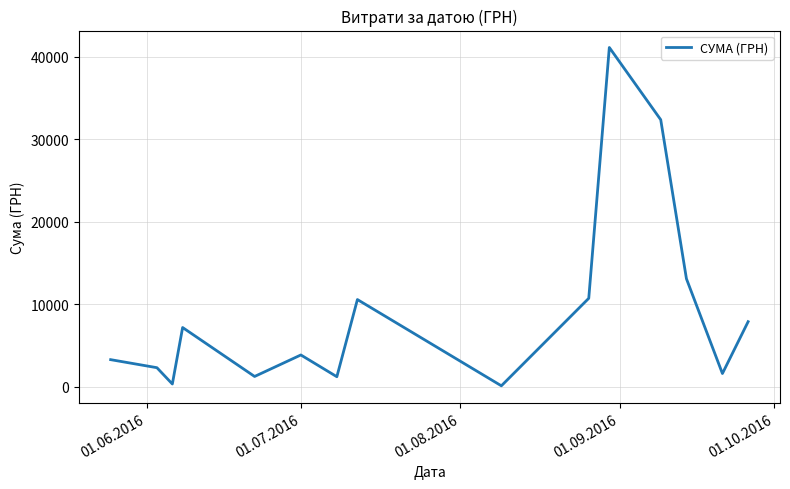

What is the greatest value displayed?

41121.0